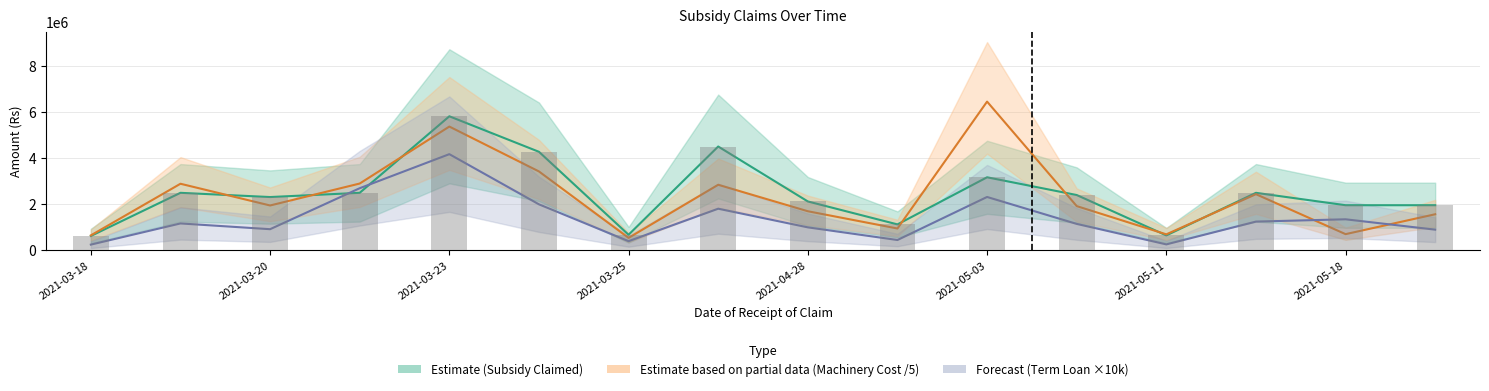

Is the value of Amount of subsidy claimed at 2021-03-23 greater than the value of Term Loan Amount (Rs Lakh) at 2021-03-20?

Yes